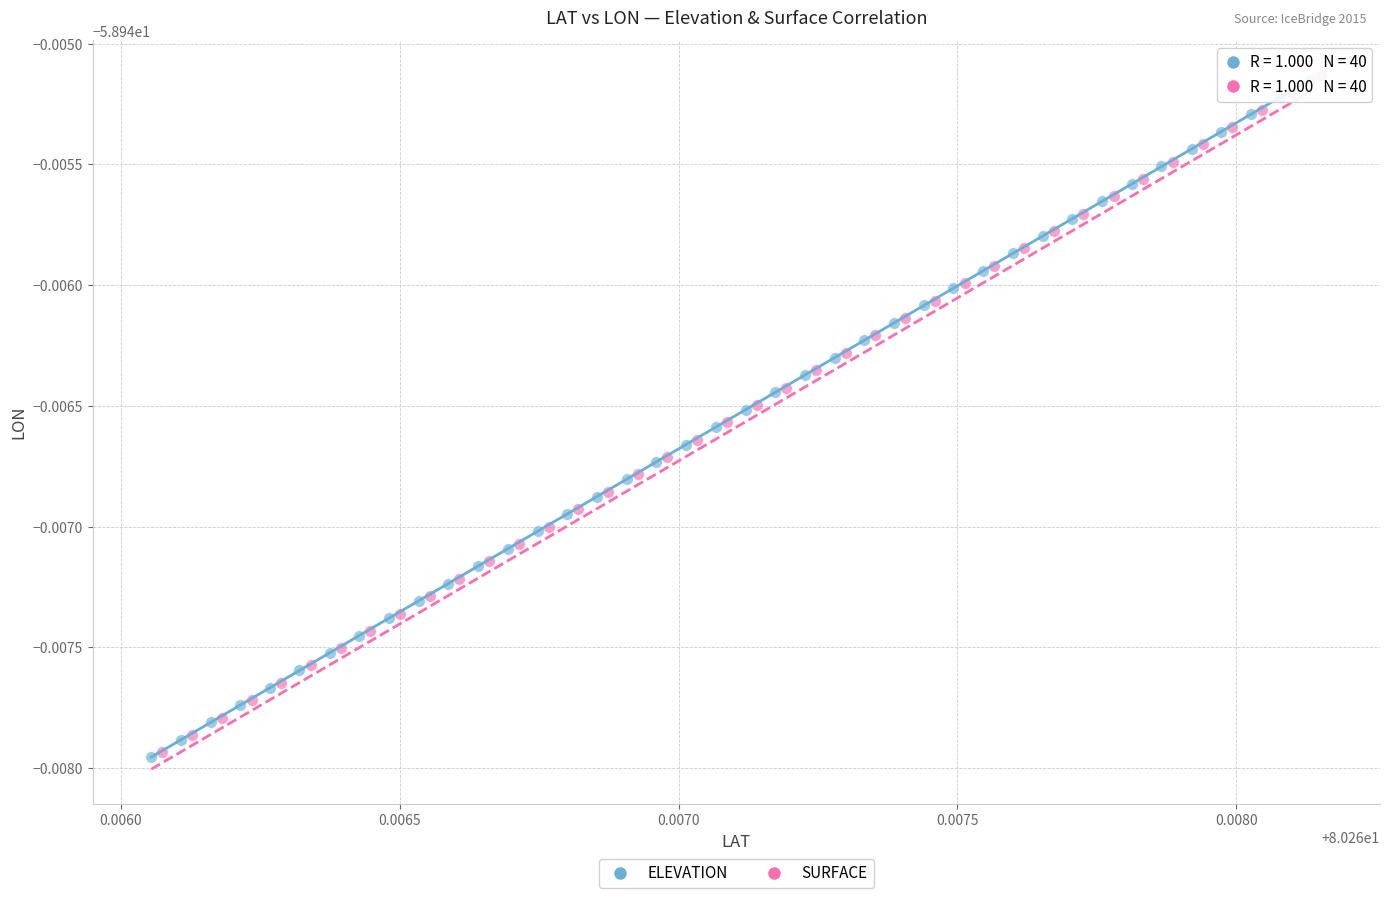

What are all the series names shown in the legend?

ELEVATION, SURFACE